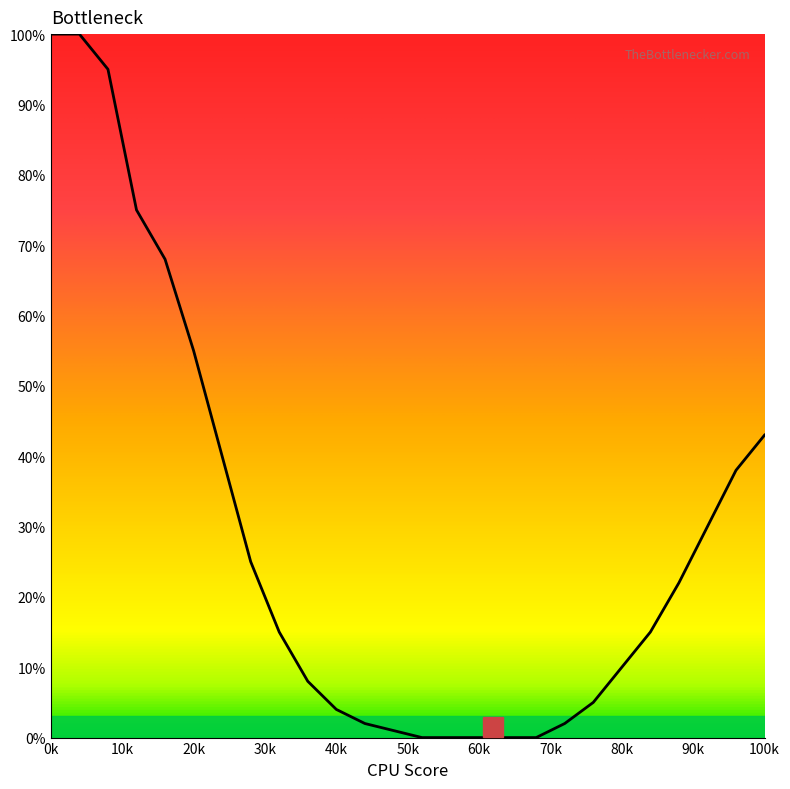

What is the greatest value displayed?

100